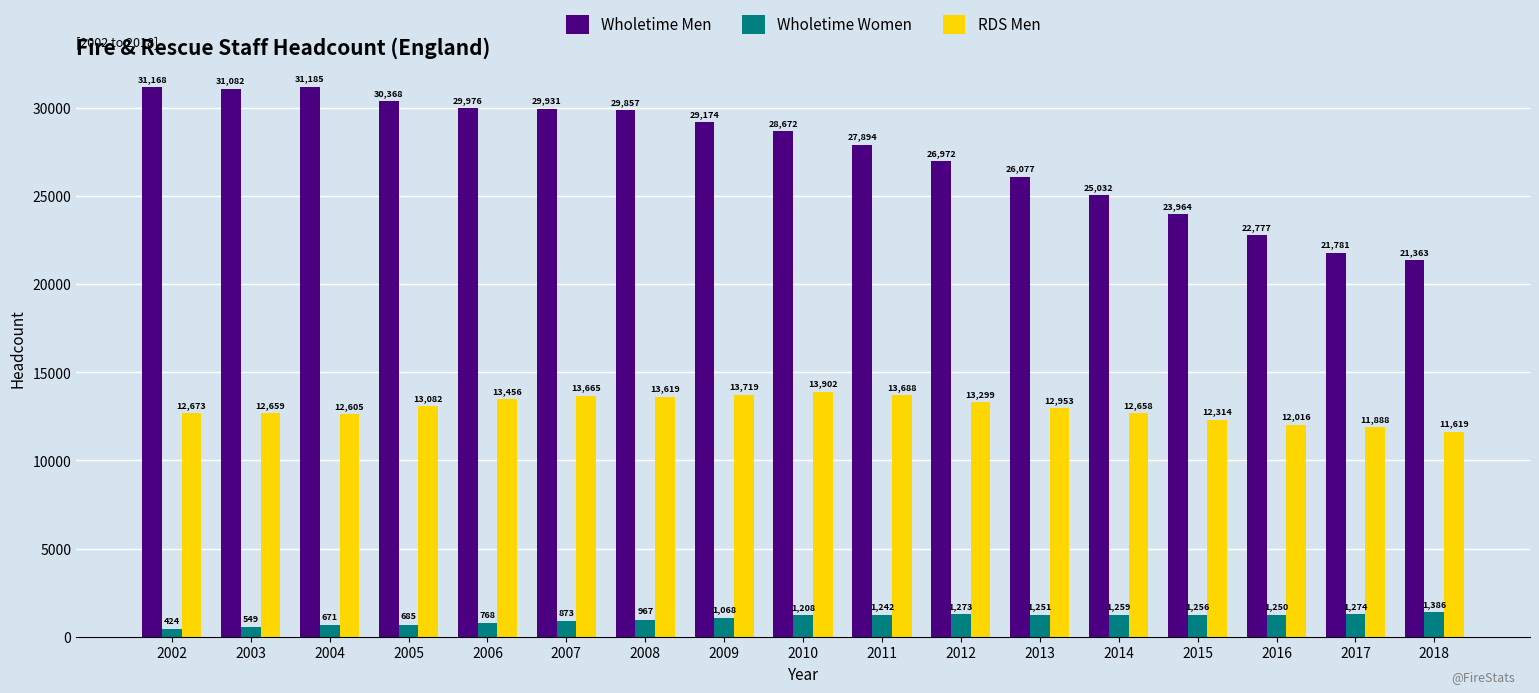

True or false: RDS Men has a value of 18240.8 at 2014.

False